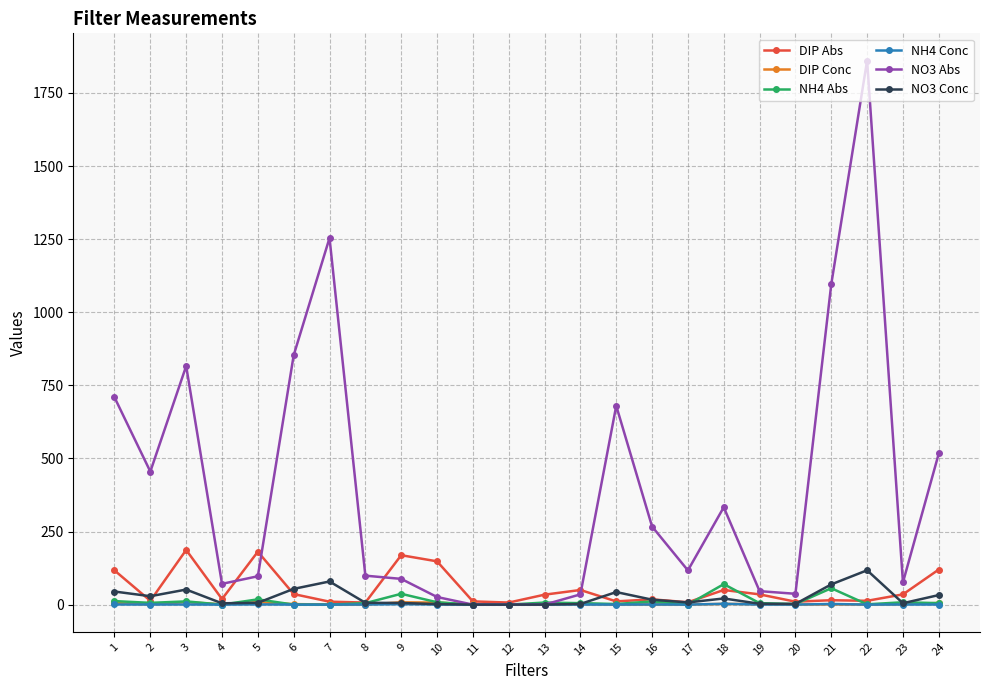

Which series has the largest total across all categories?

NO3 Abs